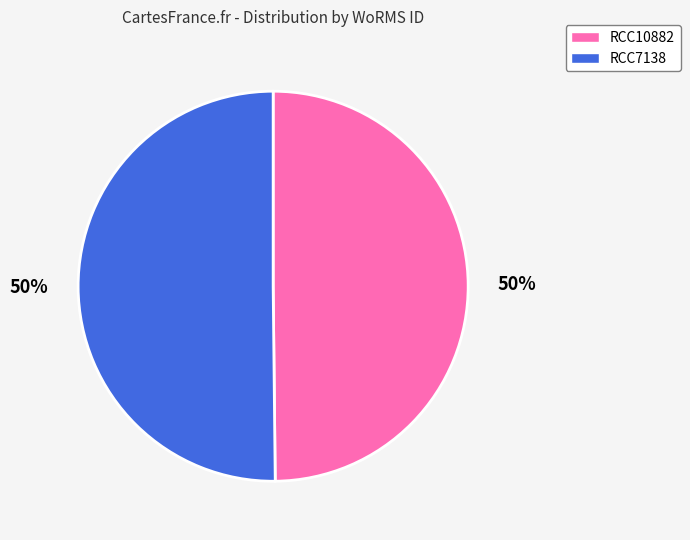

To the nearest percent, what is the combined percentage of RCC7138 and RCC10882?

100%